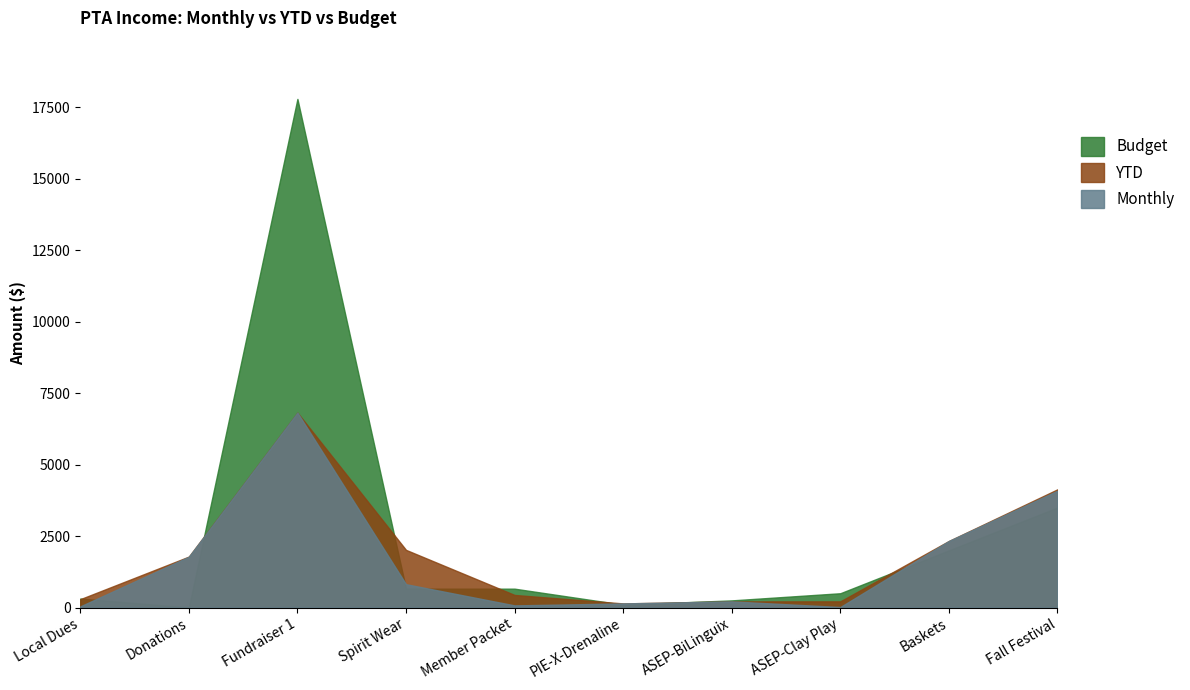

Rank the series by their average value, from lowest to highest.

Monthly, YTD, Budget